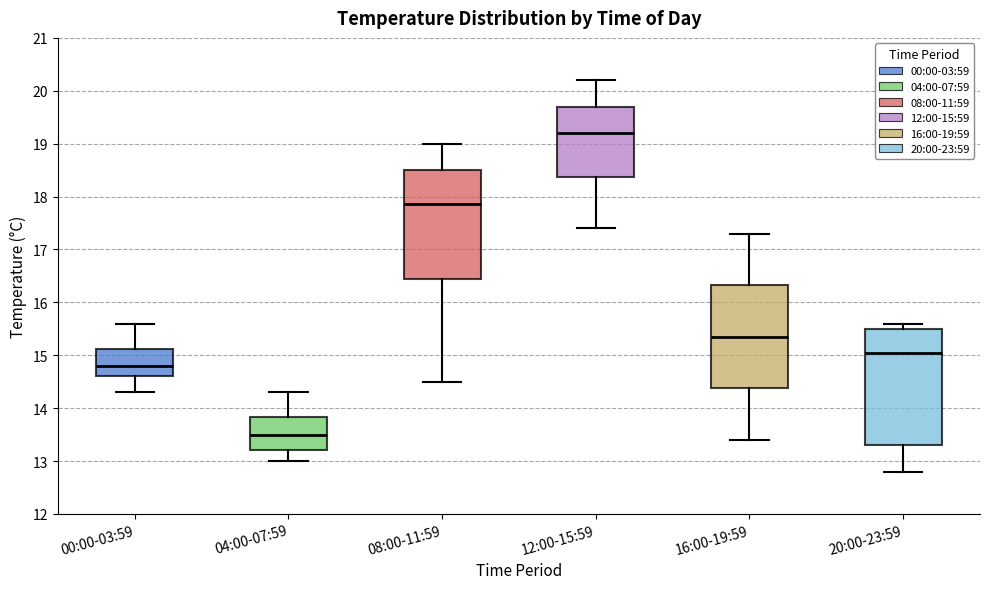

Comparing the boxes themselves (not the whiskers), which one is the tallest?

20:00-23:59